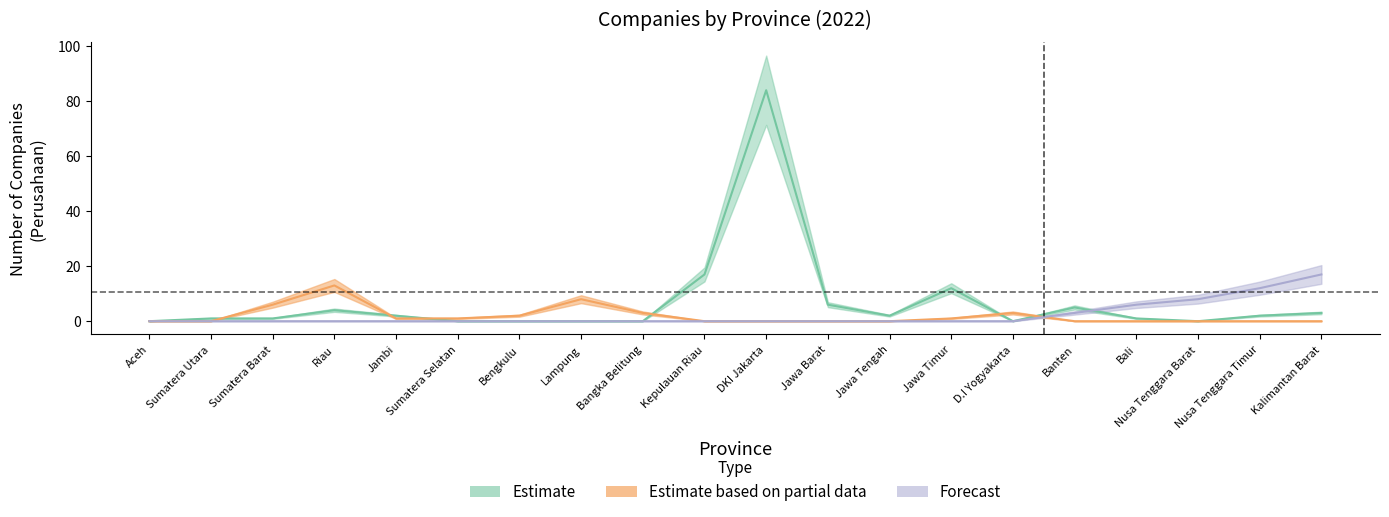

Which series ends up on top after the final intersection of Estimate based on partial data and Forecast?

Forecast